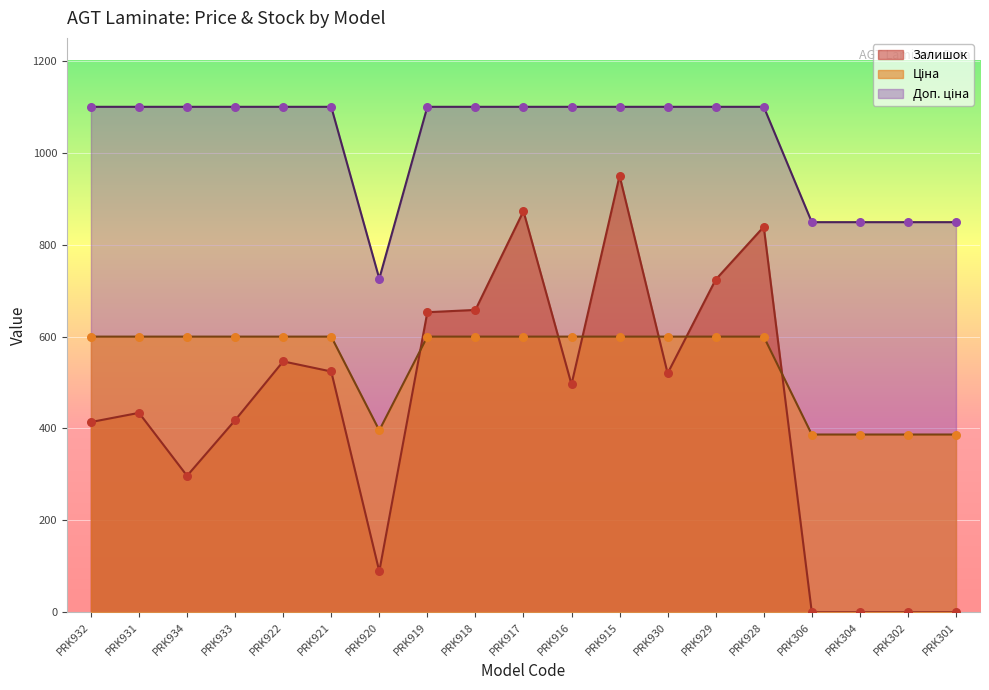

Which series reaches the minimum Y coordinate?

Залишок